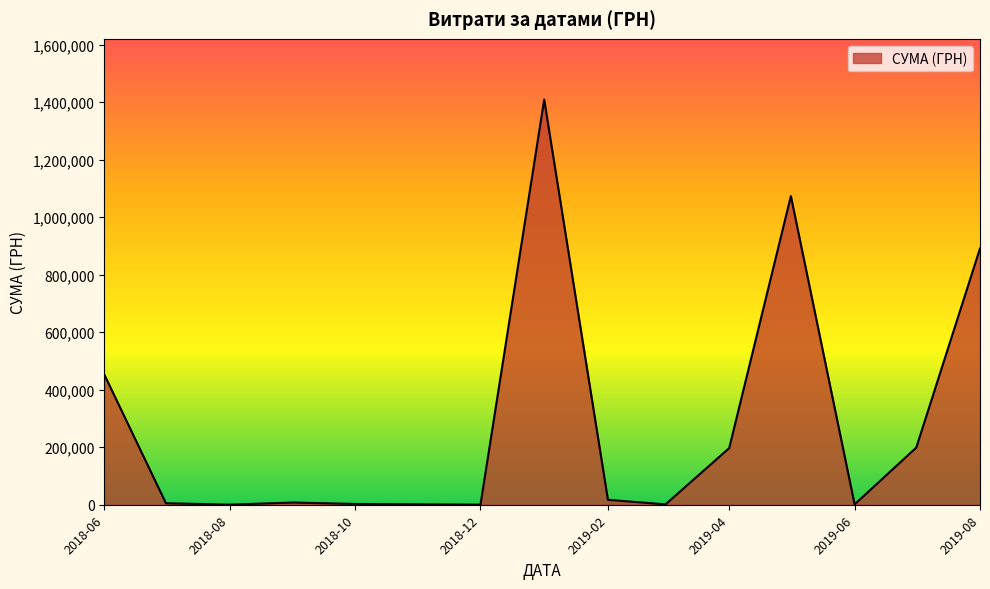

What is the greatest value displayed?

1408844.8